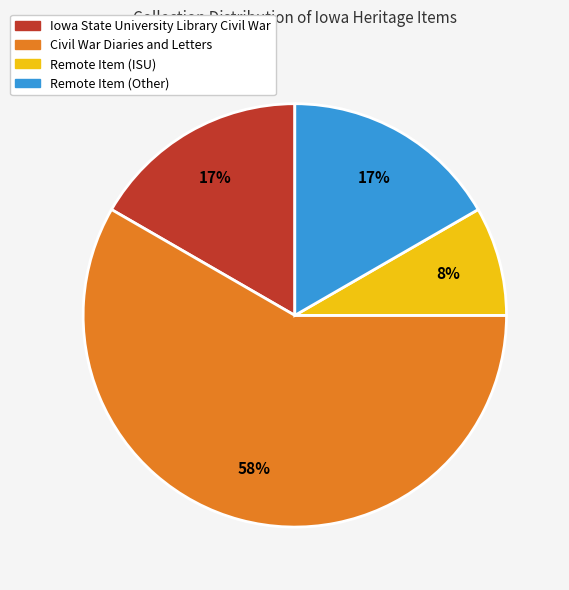

Does any single category account for the majority?

Yes